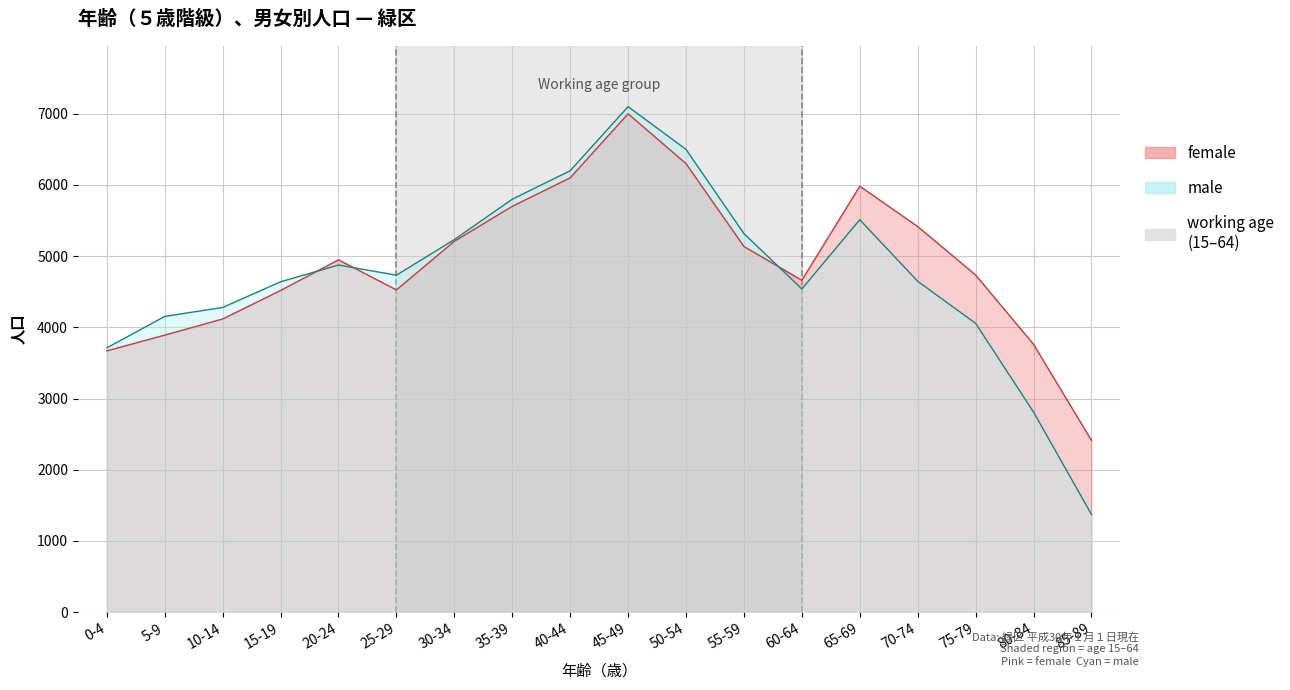

How many data points in female are less than 4949?

9